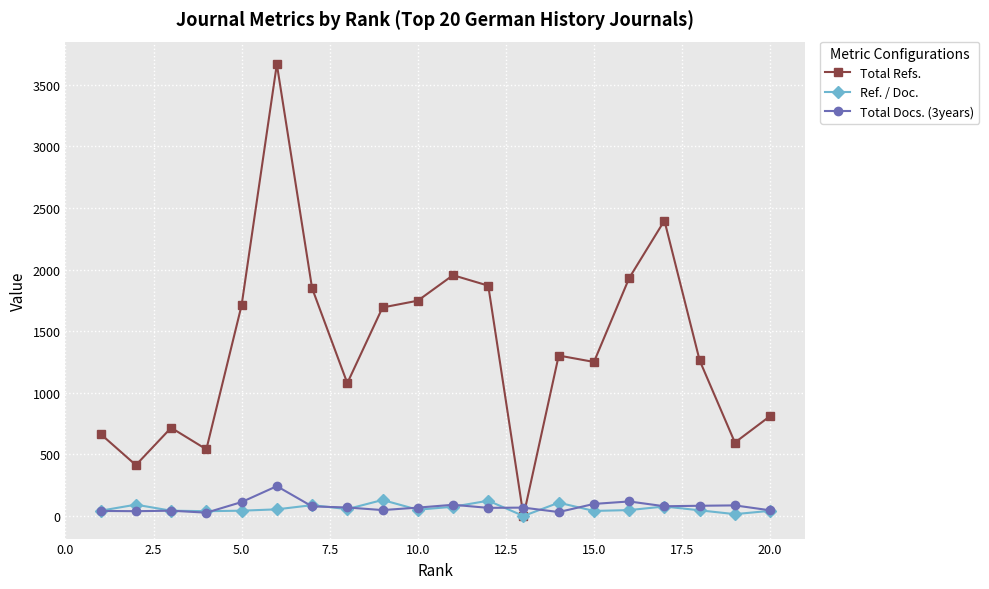

True or false: Total Refs. has more than 0 points higher than both neighbors.

True